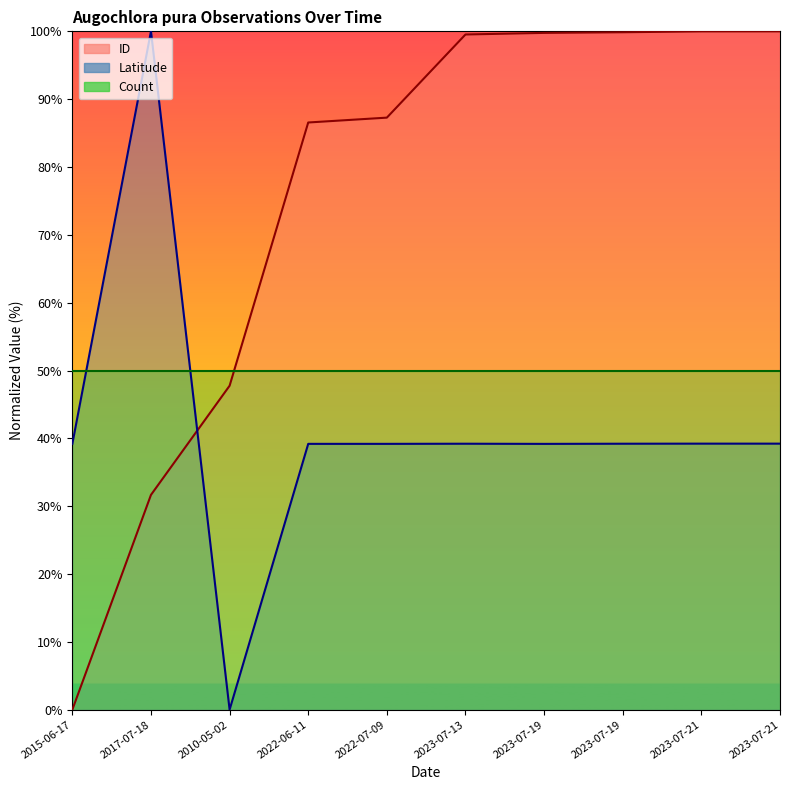

Which category has the lowest value across all series?

2010-05-02